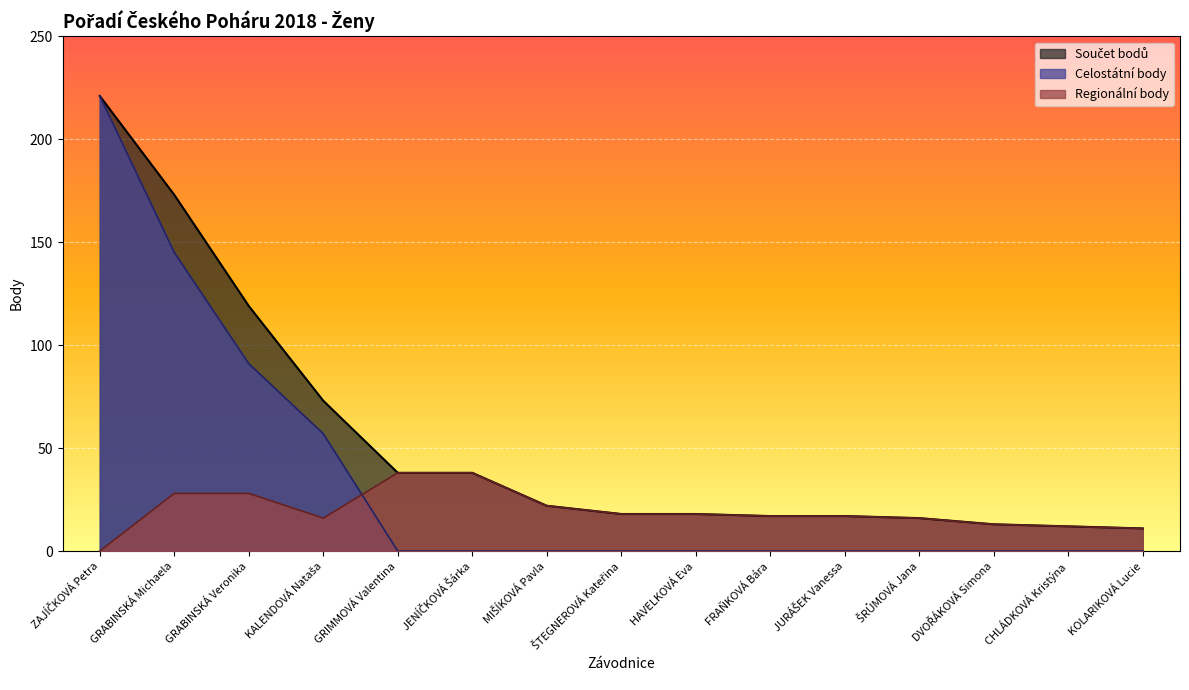

Reading left to right, what are all the values shown in this chart?

Celostátní body: 221	145	91	57	0	0	0	0	0	0	0	0	0	0	0
Regionální body: 0	28	28	16	38	38	22	18	18	17	17	16	13	12	11
Součet bodů: 221	173	119	73	38	38	22	18	18	17	17	16	13	12	11